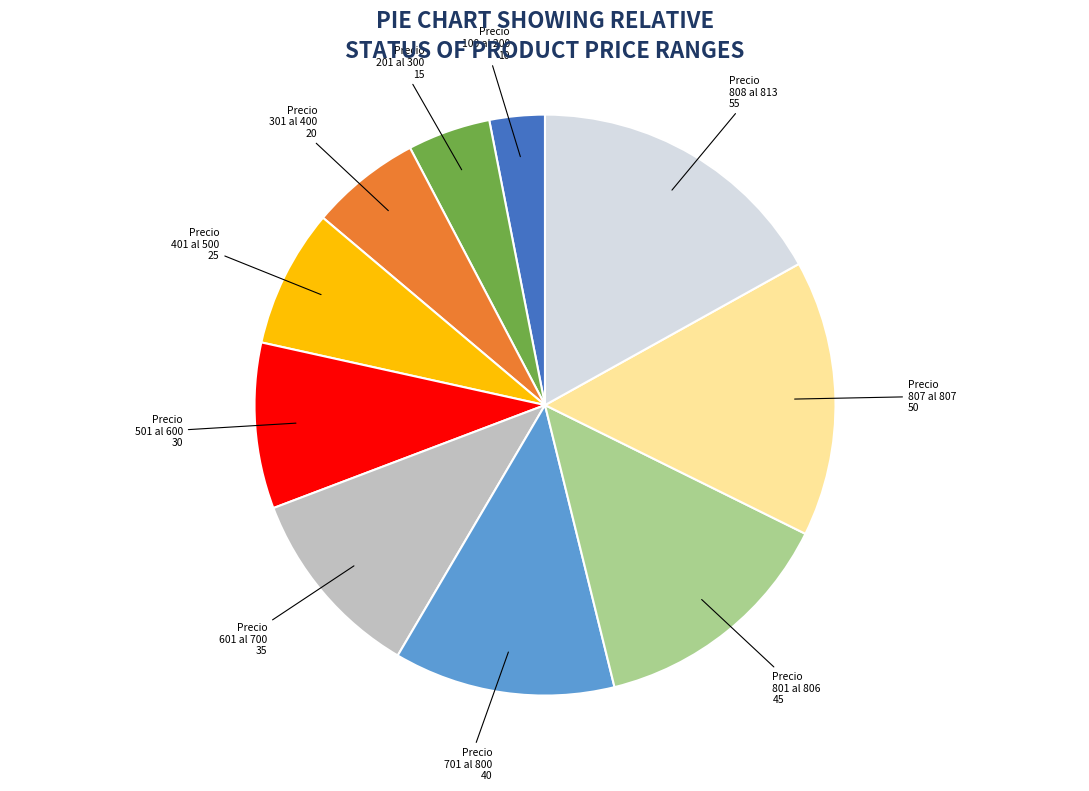

Is there any slice that represents more than half of the pie?

No